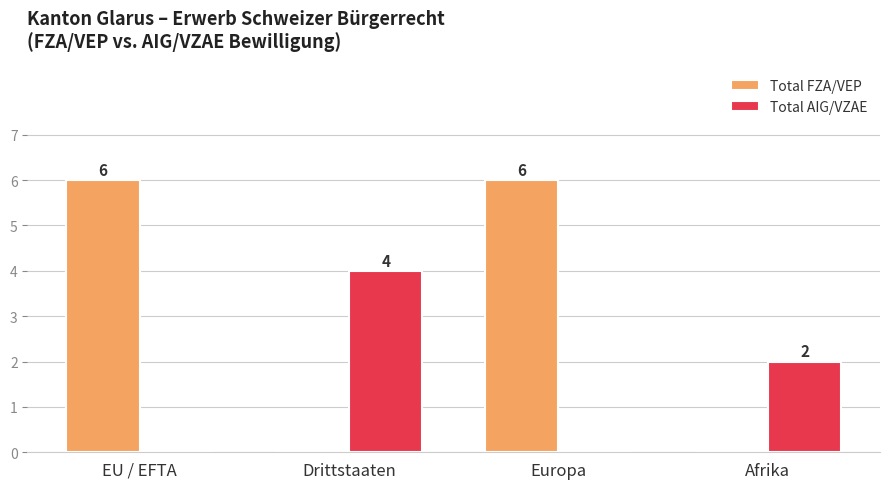

Which series has the largest total across all categories?

Total FZA/VEP